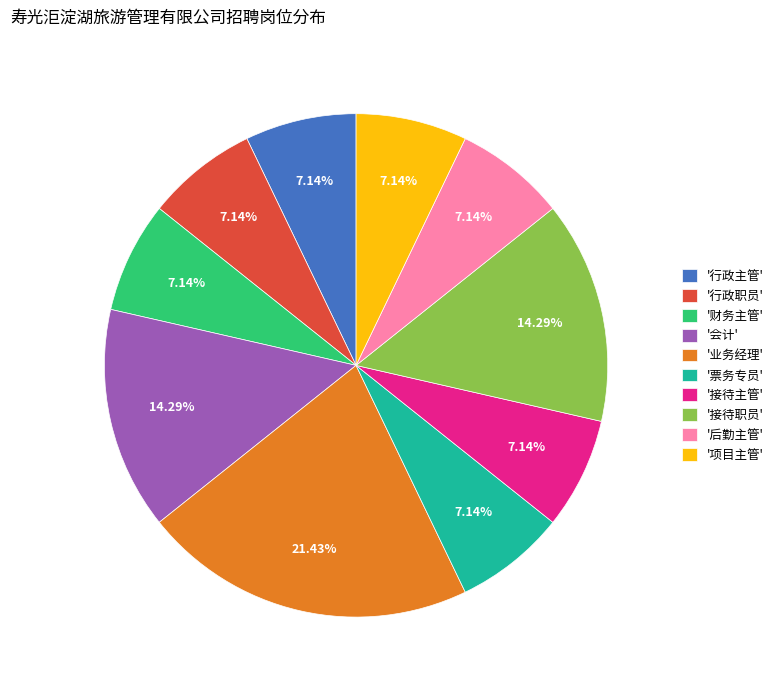

Do '行政主管' and '接待职员' together represent more than half of the pie?

No